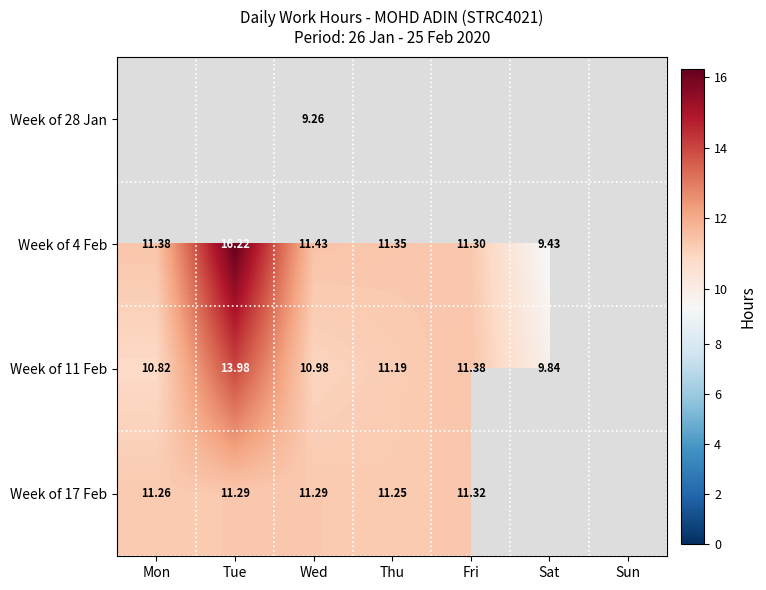

Is the value of Week of 4 Feb at Sat greater than the value of Week of 17 Feb at Tue?

No